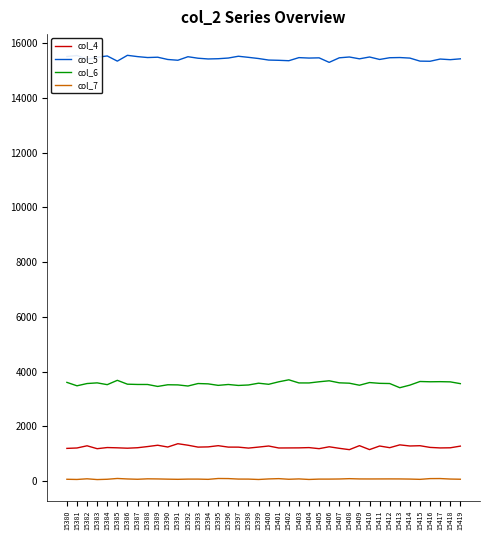

At 15410, list the series in order from largest to smallest.

col_5, col_6, col_4, col_7